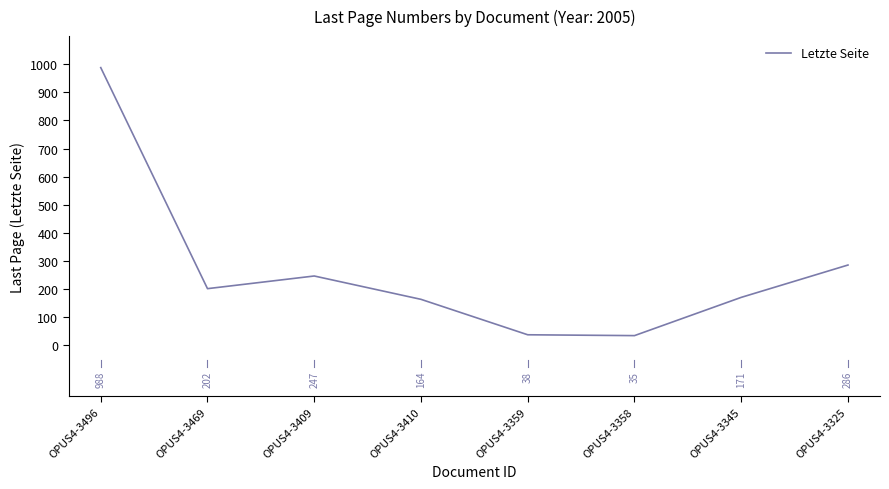

Where is the first local maximum?

OPUS4-3409